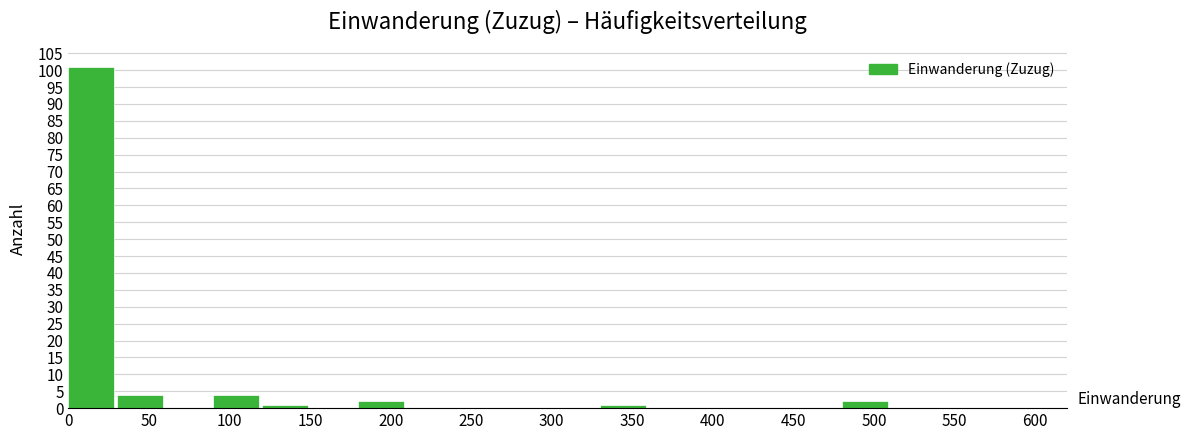

What is the height of the bar covering 180 to 210 on the x-axis? The values are not printed on the chart, so give them approximately, as read against the axis.

2